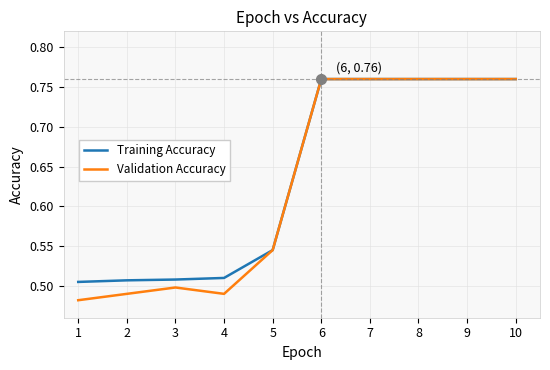

Which series has the largest range (max minus min)?

Validation Accuracy